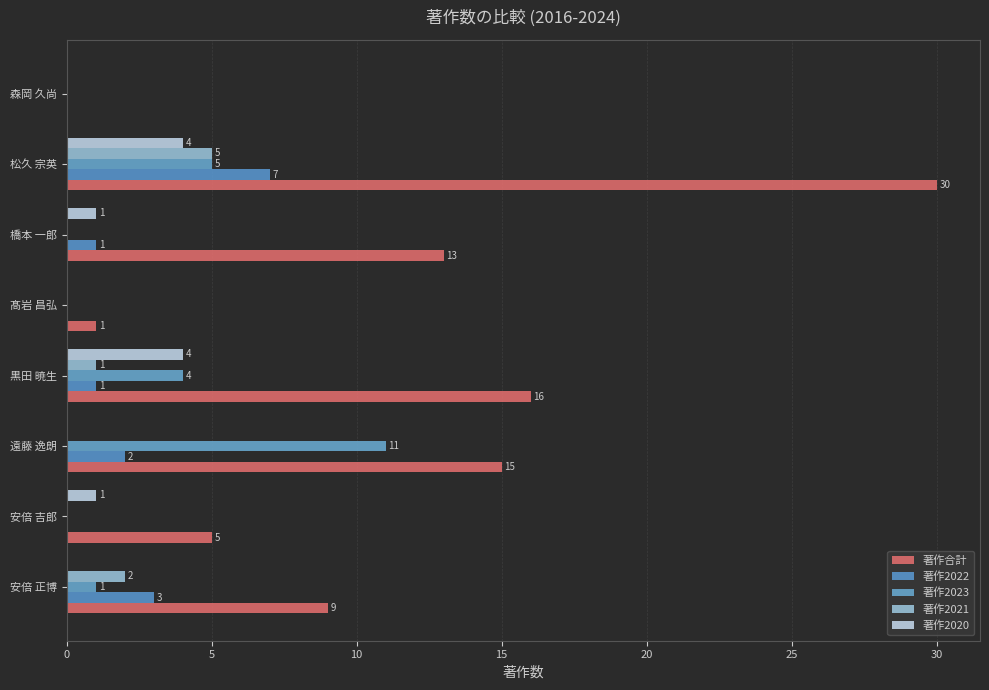

At which category is the sum across all series the highest?

松久 宗英